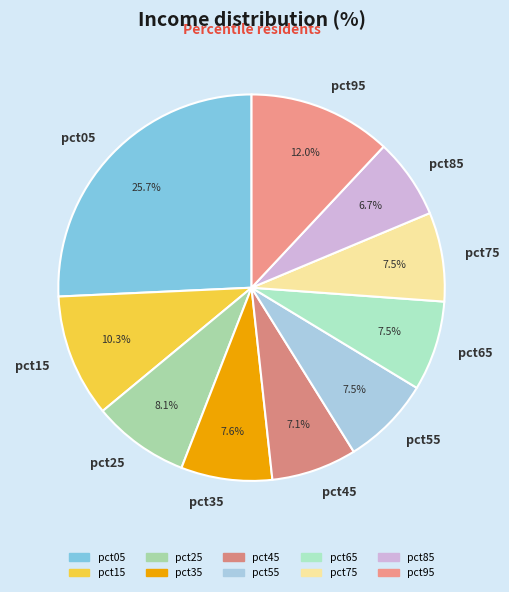

What is the largest slice in the pie chart?

pct05